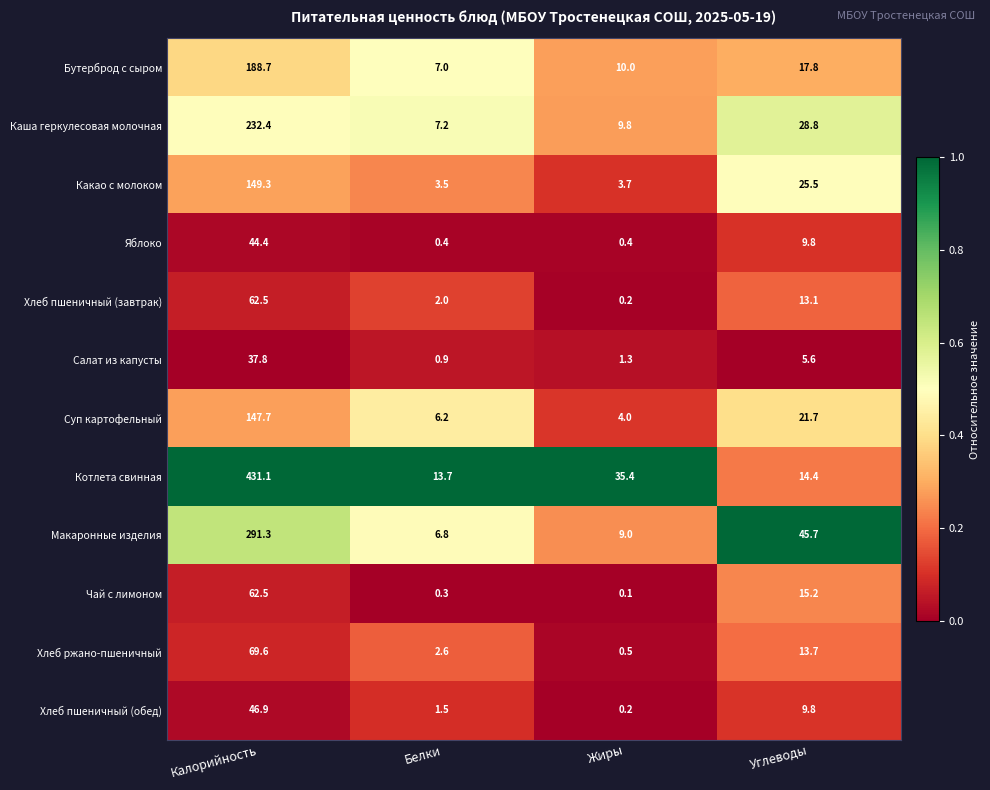

What is the greatest value displayed?

431.1